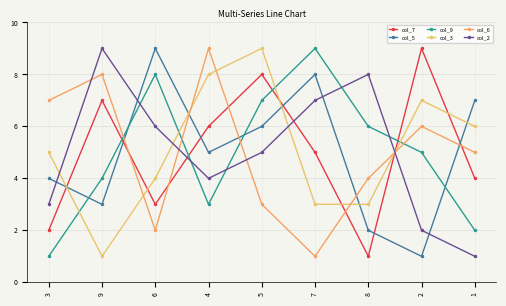

What is the minimum value shown in the chart?

1